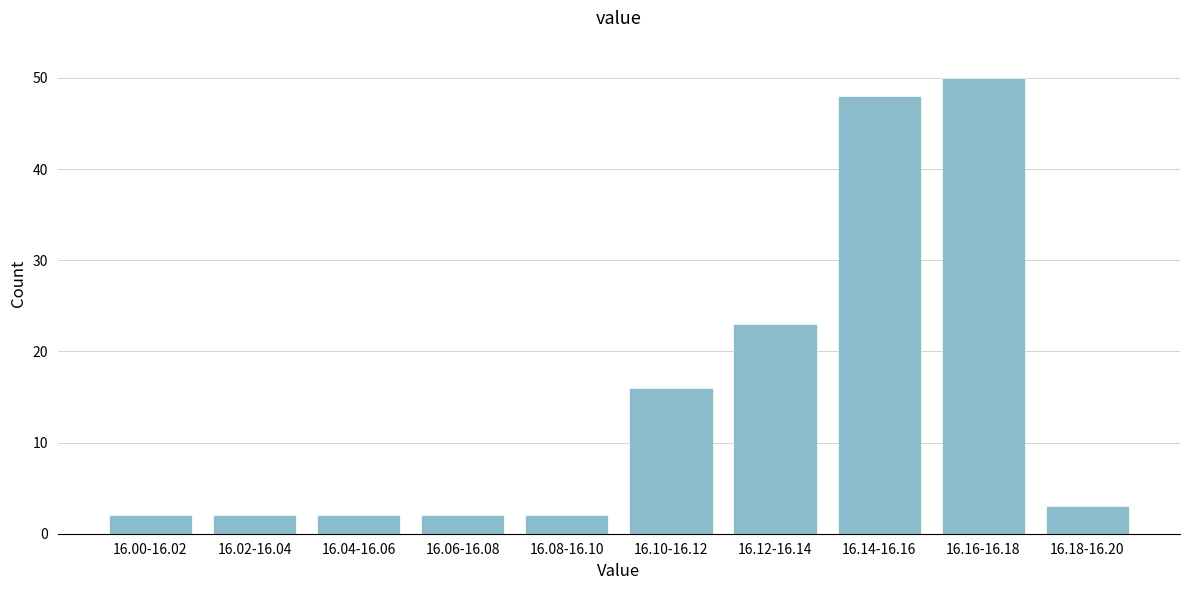

Reading left to right, list all the values displayed in this chart.

2	2	2	2	2	16	23	48	50	3